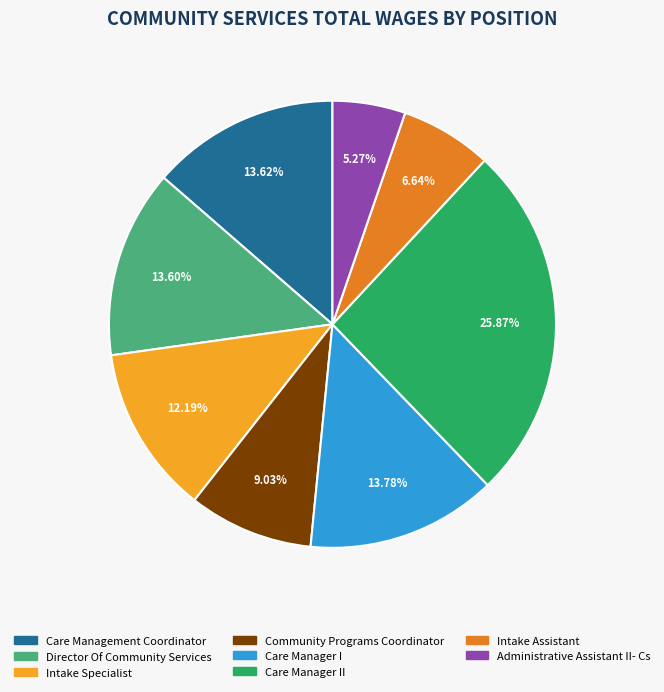

What is the smallest slice in the pie chart?

Administrative Assistant II- Cs